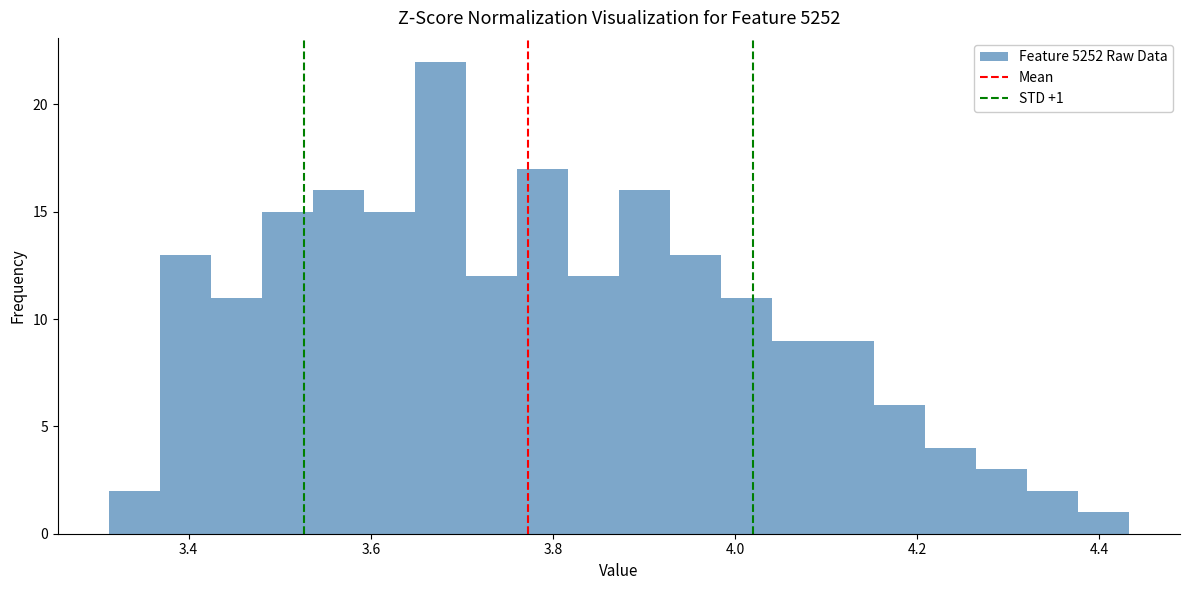

Read against the x-axis, roughly where is the centre of the tallest bar?

3.68